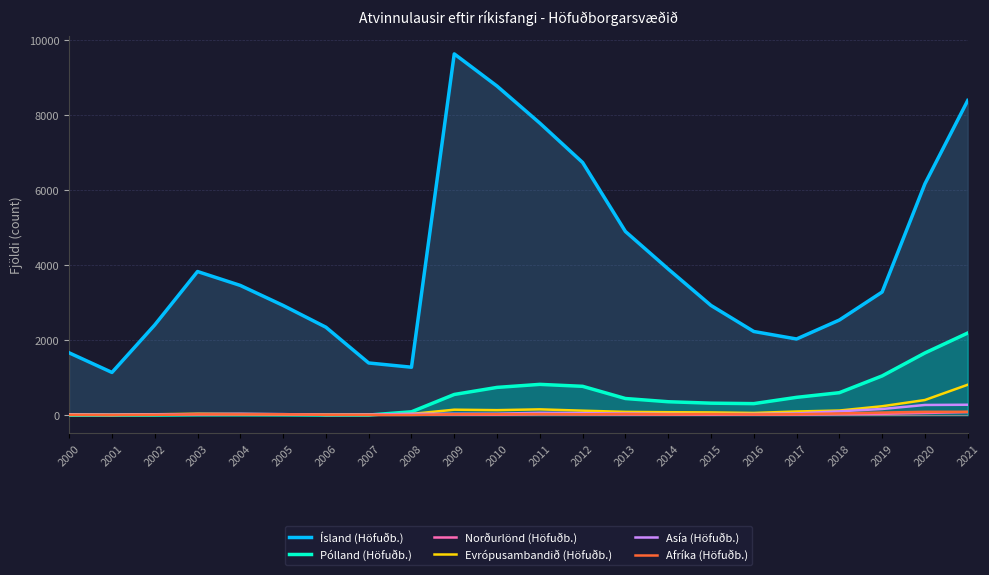

Rank the series by their maximum value, from highest to lowest.

Ísland (Höfuðb.), Pólland (Höfuðb.), Evrópusambandið (Höfuðb.), Asía (Höfuðb.), Afríka (Höfuðb.), Norðurlönd (Höfuðb.)